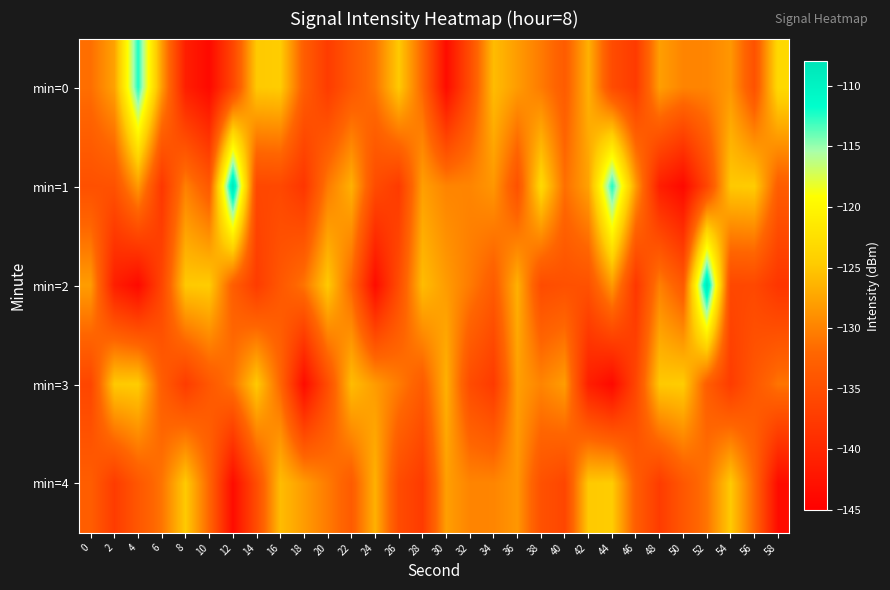

At which category is the sum across all series the highest?

52